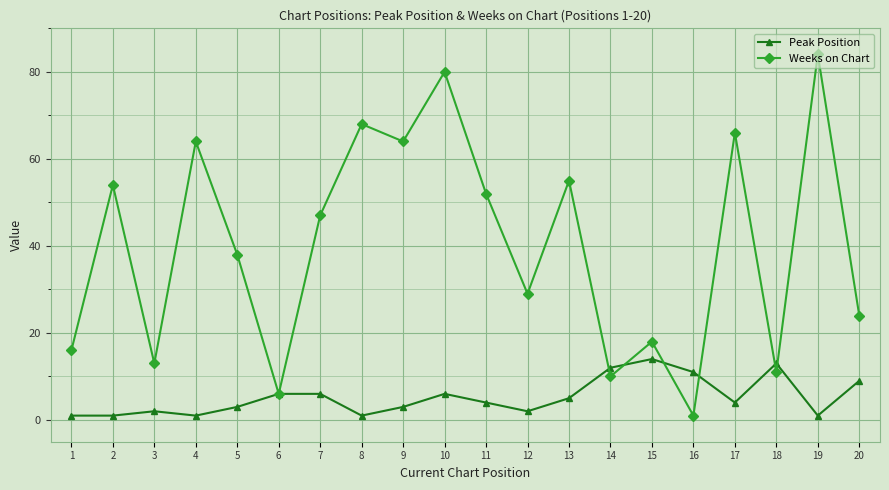

Reading right to left, extract all data points from this chart.

Peak Position: 20=9	19=1	18=13	17=4	16=11	15=14	14=12	13=5	12=2	11=4	10=6	9=3	8=1	7=6	6=6	5=3	4=1	3=2	2=1	1=1
Weeks on Chart: 20=24	19=84	18=11	17=66	16=1	15=18	14=10	13=55	12=29	11=52	10=80	9=64	8=68	7=47	6=6	5=38	4=64	3=13	2=54	1=16